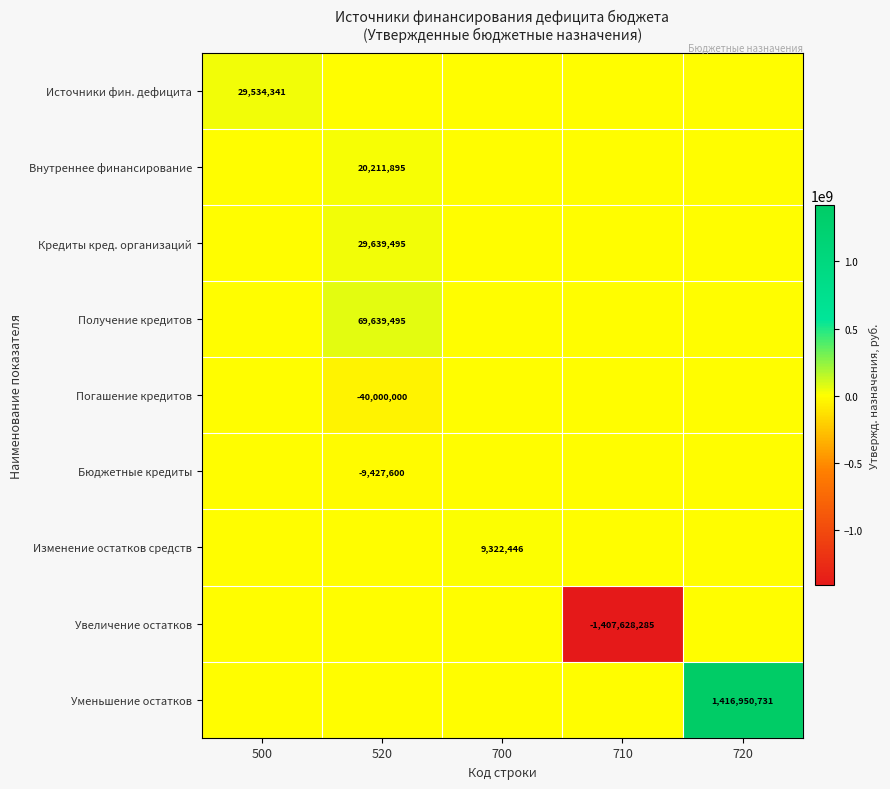

Is the value of Погашение кредитов at 520 greater than the value of Увеличение остатков at 710?

Yes